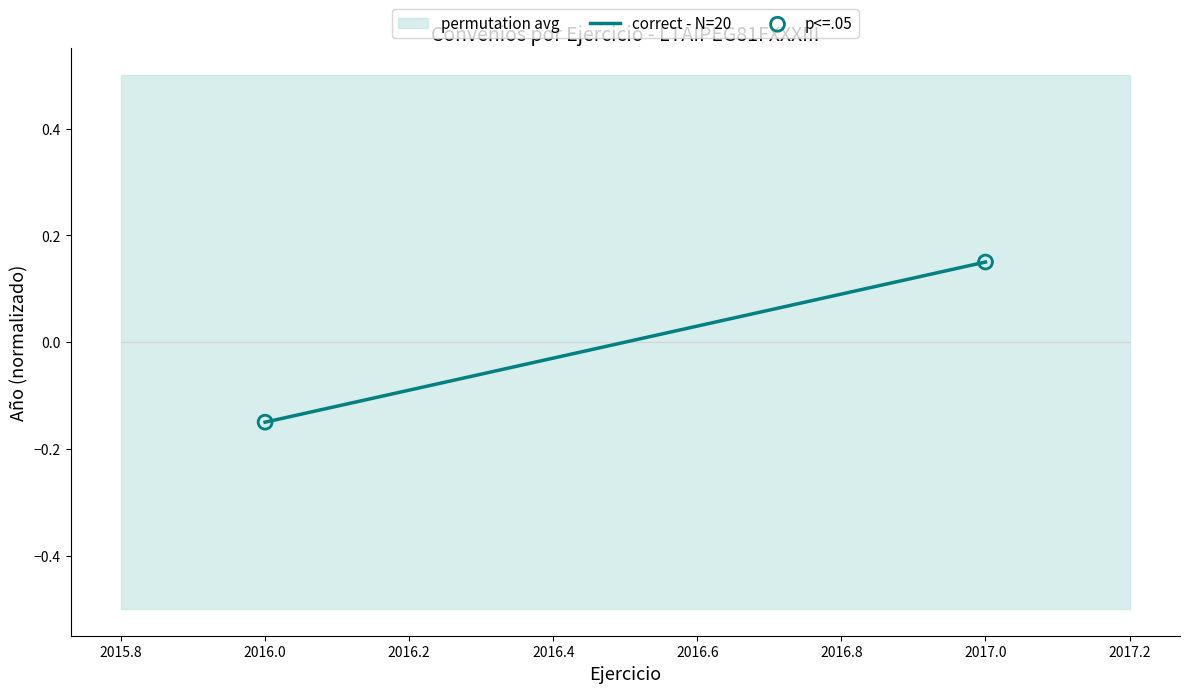

What is the range of Y values (max minus min)?

0.3